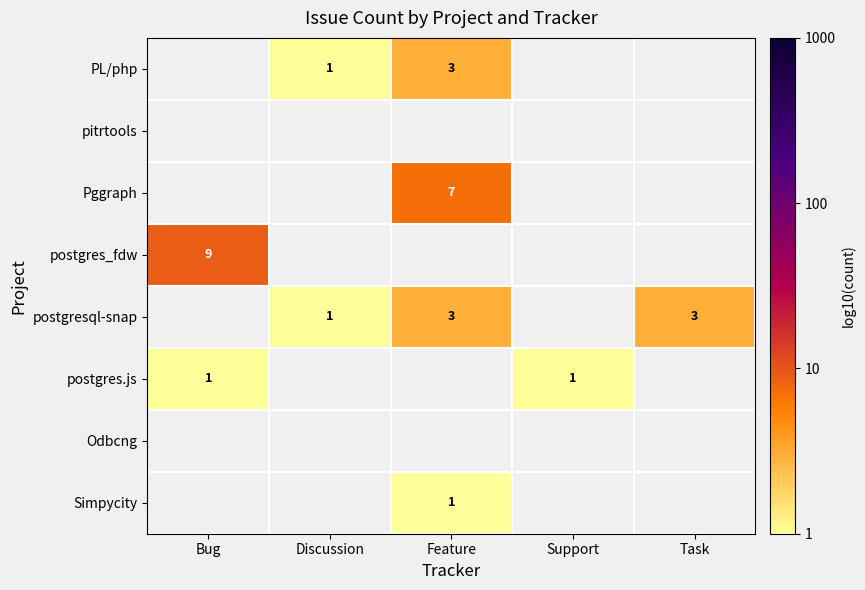

Is the value of Odbcng at Discussion greater than the value of postgres.js at Task?

No